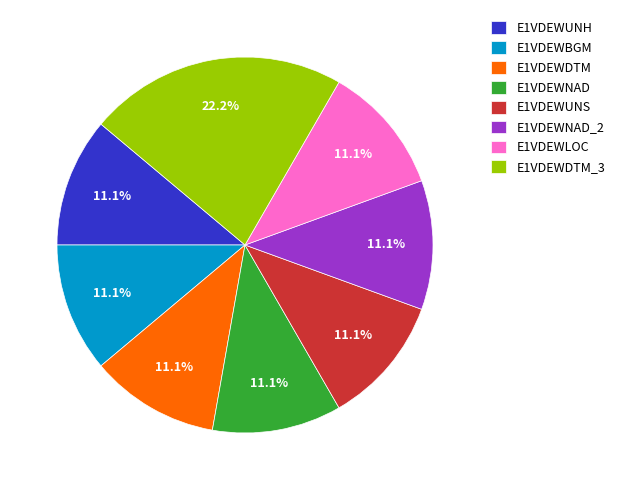

How many slices are in this pie chart?

8